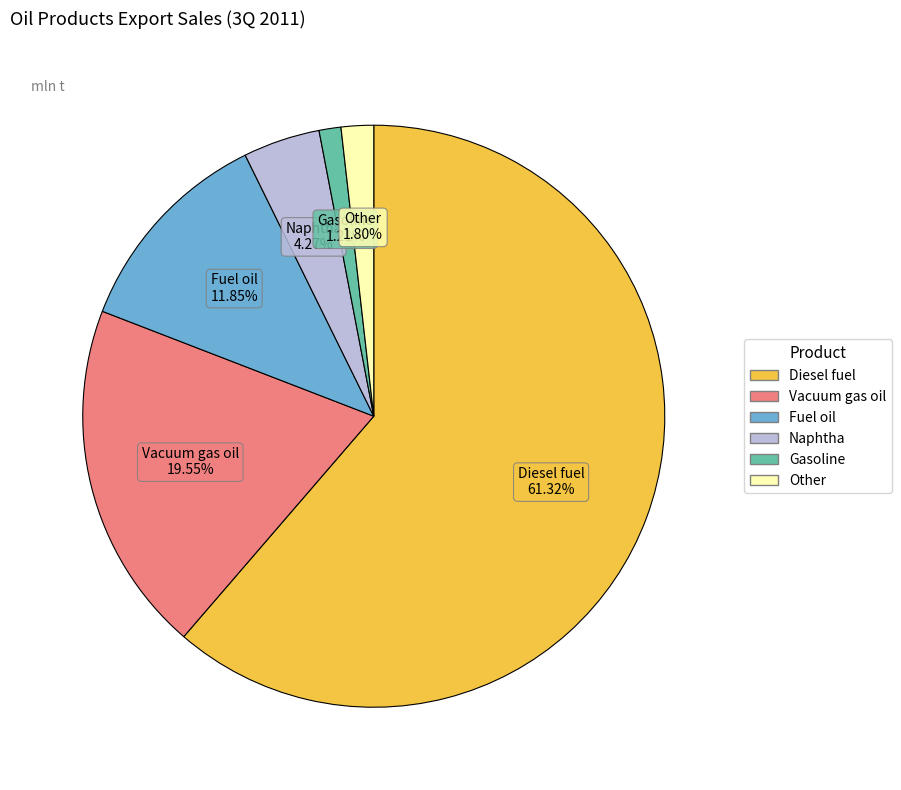

What is the largest slice in the pie chart?

Diesel fuel